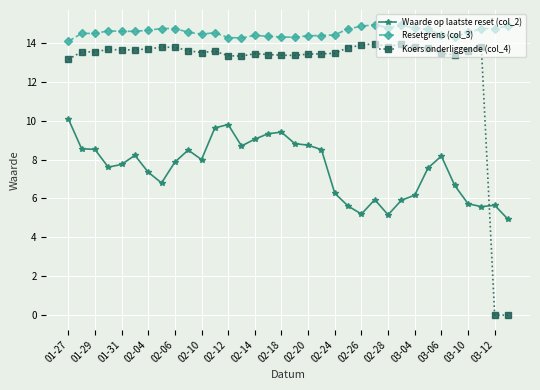

Which series has the largest range (max minus min)?

Koers onderliggende (col_4)